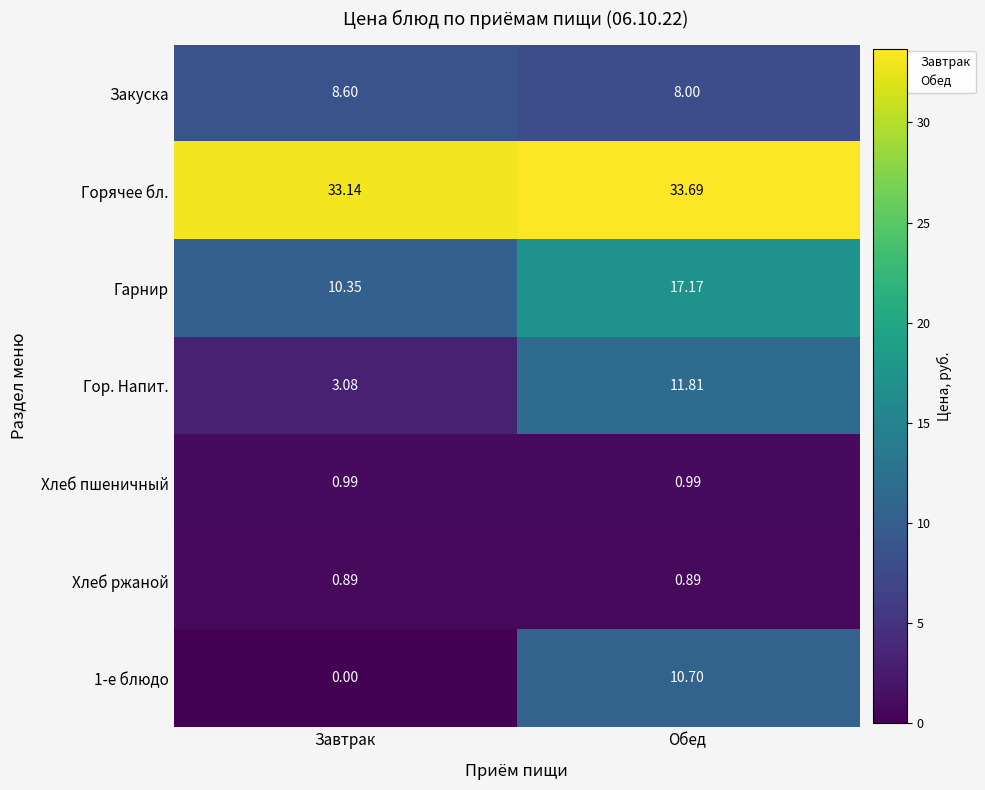

Is the value of Хлеб ржаной at Обед greater than the value of Гарнир at Завтрак?

No